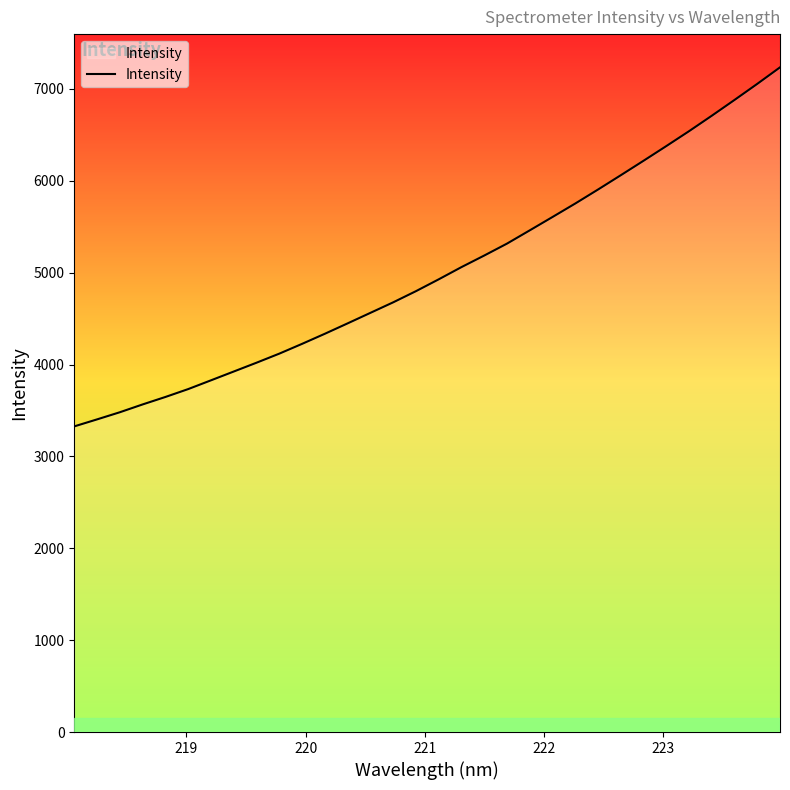

What is the maximum value shown in the chart?

7235.2